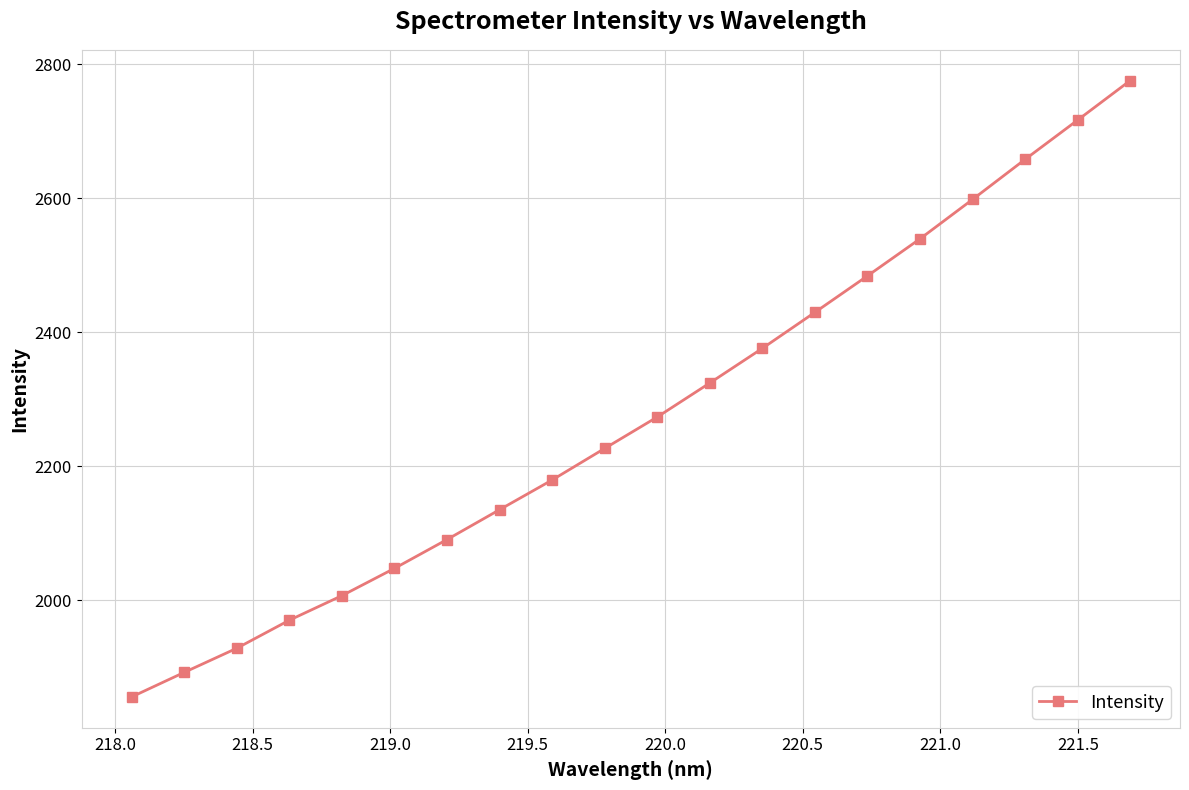

True or false: there are more than 1 points higher than both neighbors.

False